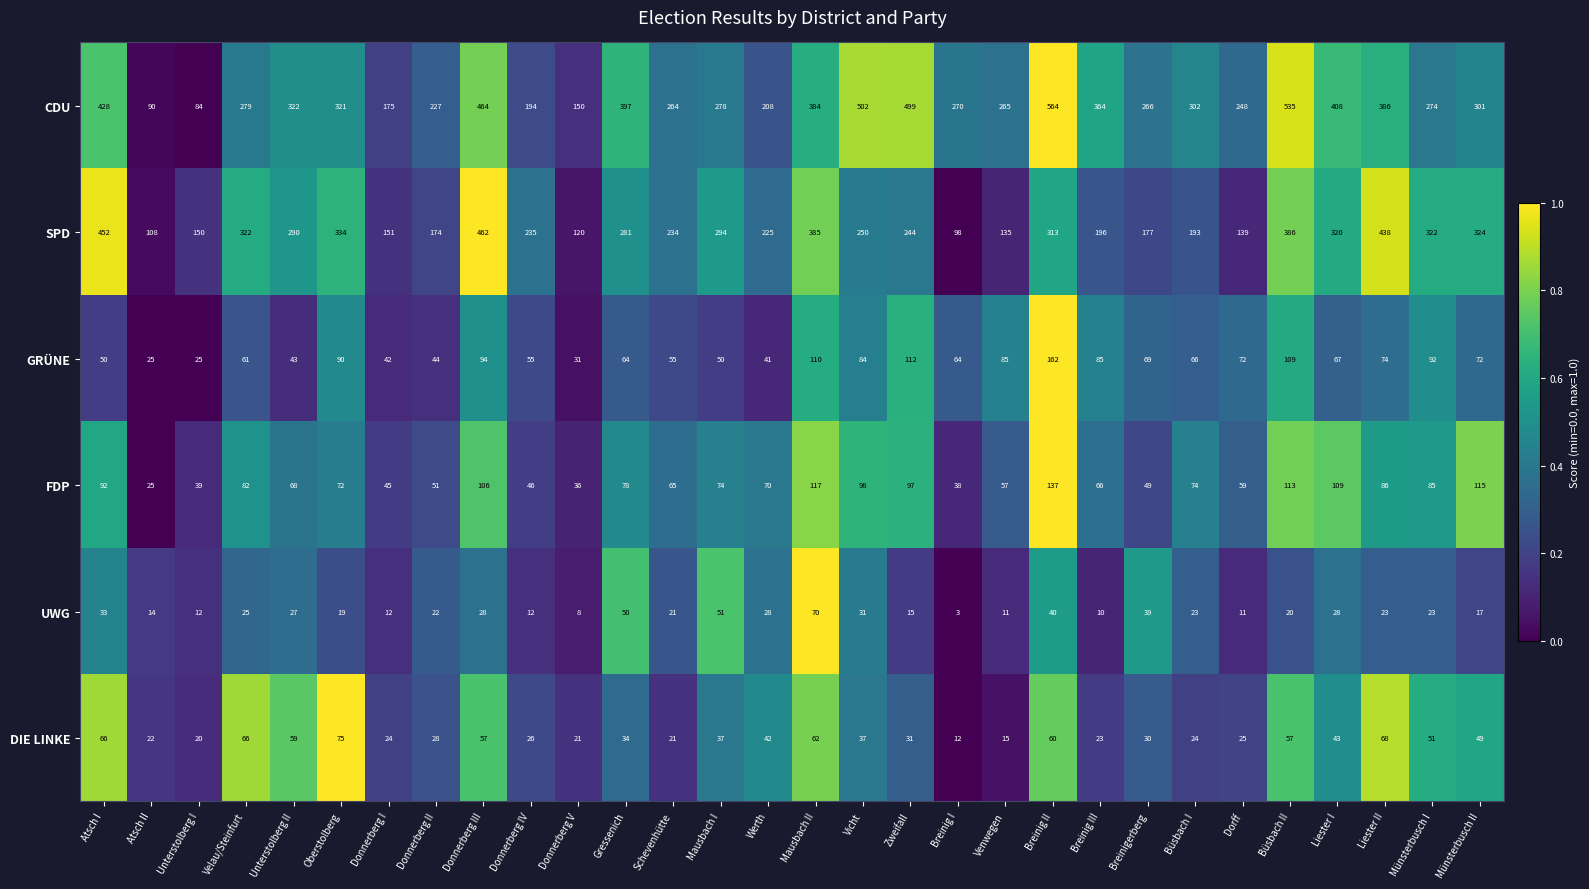

Which series has the widest spread of values?

CDU